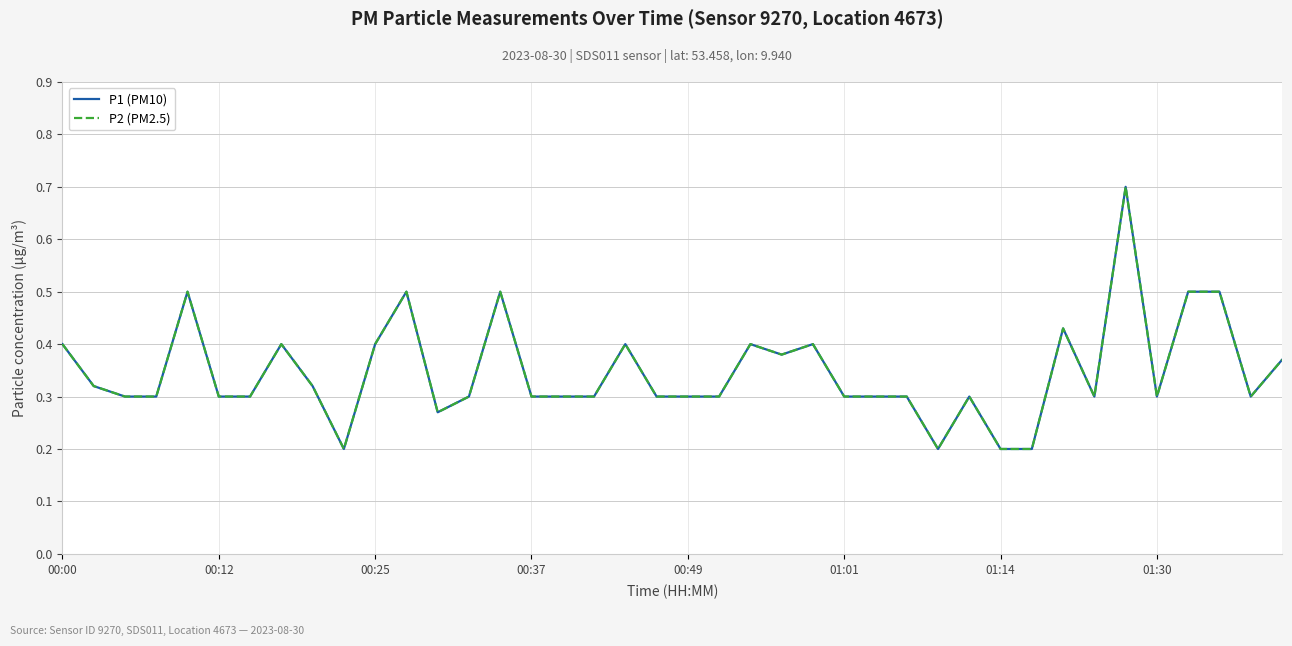

Which category has the lowest value in the P1 (PM10) series?

9